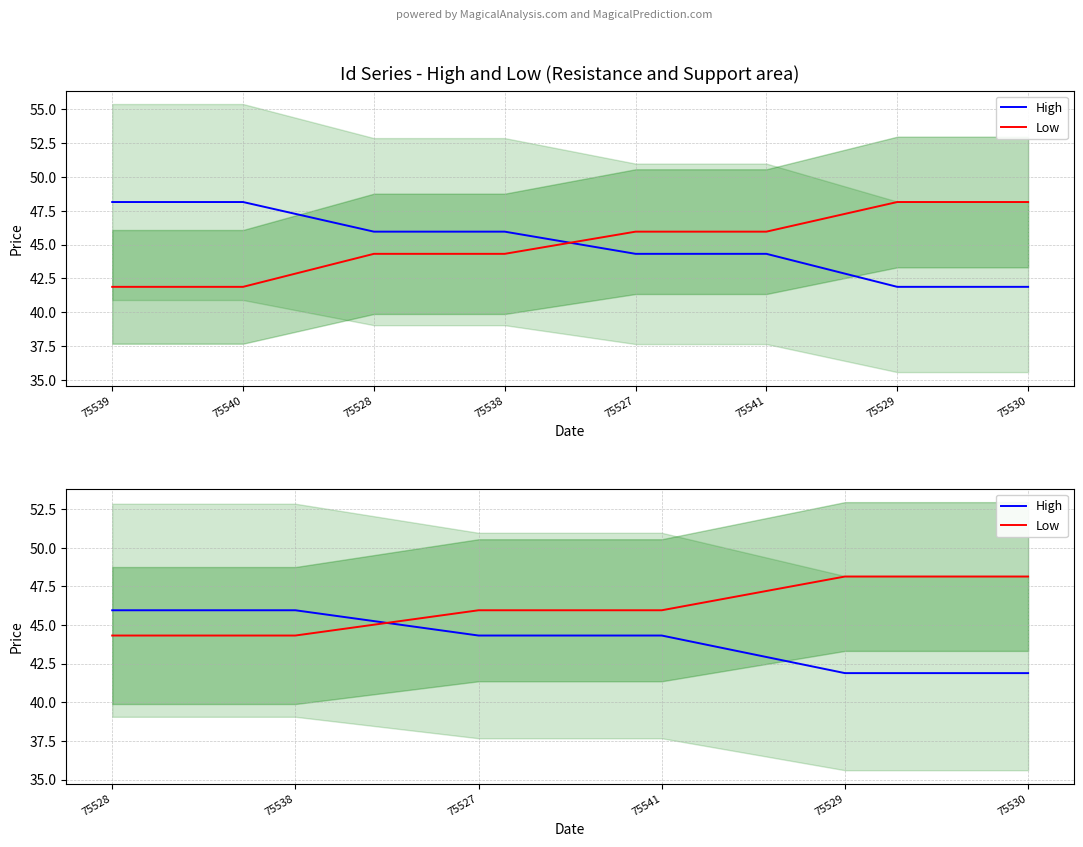

Between 75527 and 75541, which series saw the biggest shift?

High